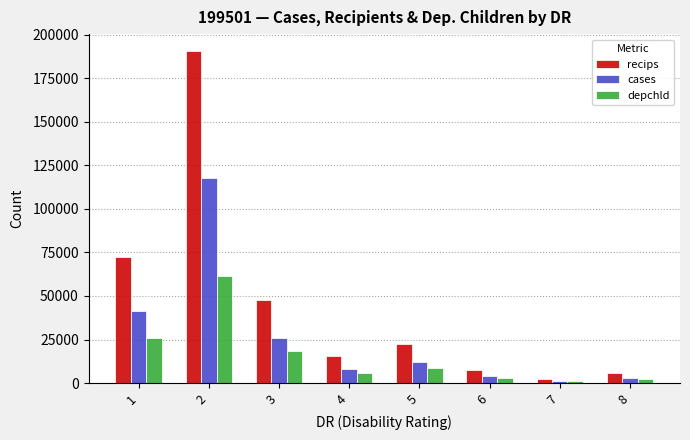

Reading right to left, transcribe all the data shown in this chart.

recips: 5525	2276	7773	22443	15546	47706	190838	72375
cases: 2964	1192	4032	12032	8289	25786	117533	41220
depchld: 2220	902	3111	8878	5964	18217	61354	26124